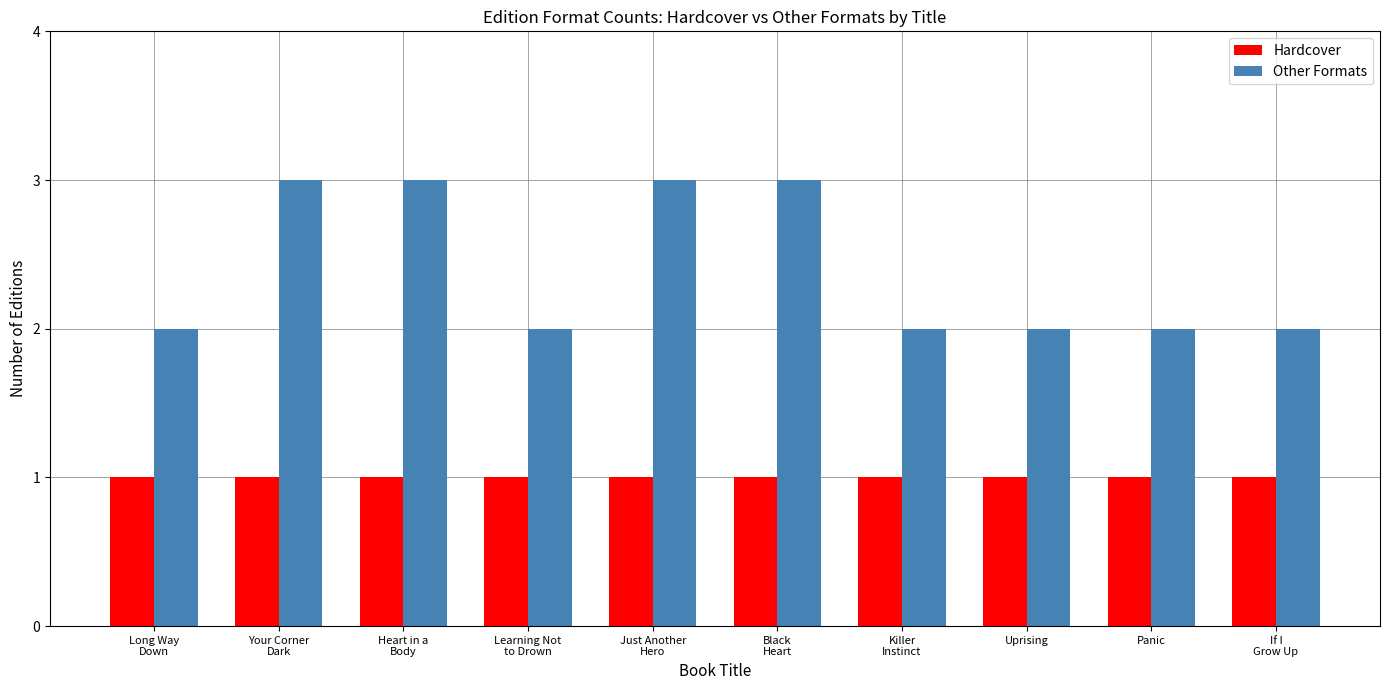

Which series has the largest total across all categories?

Other Formats